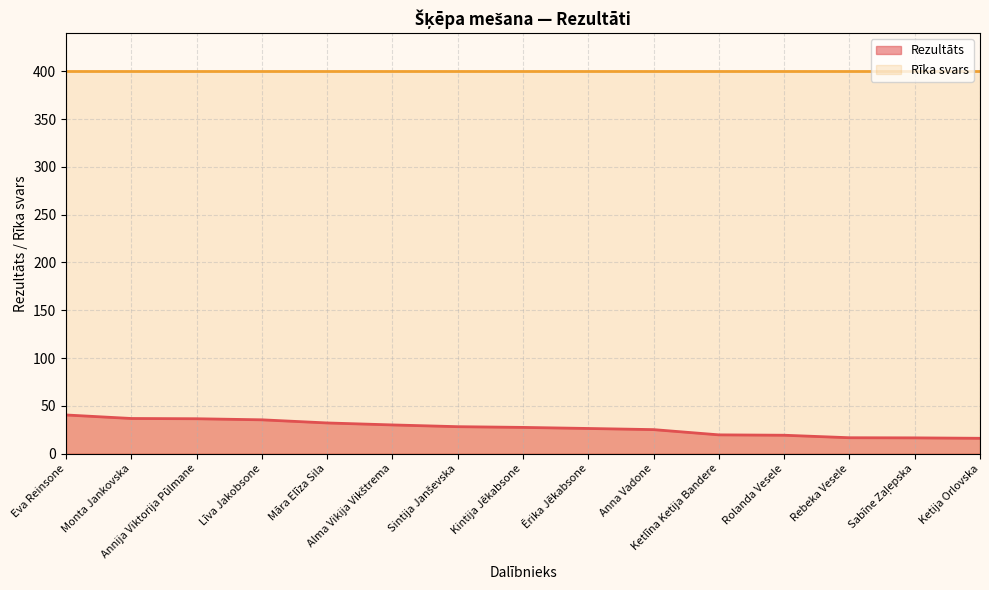

Is it true that the value at Monta Jankovska is 8.0?

False